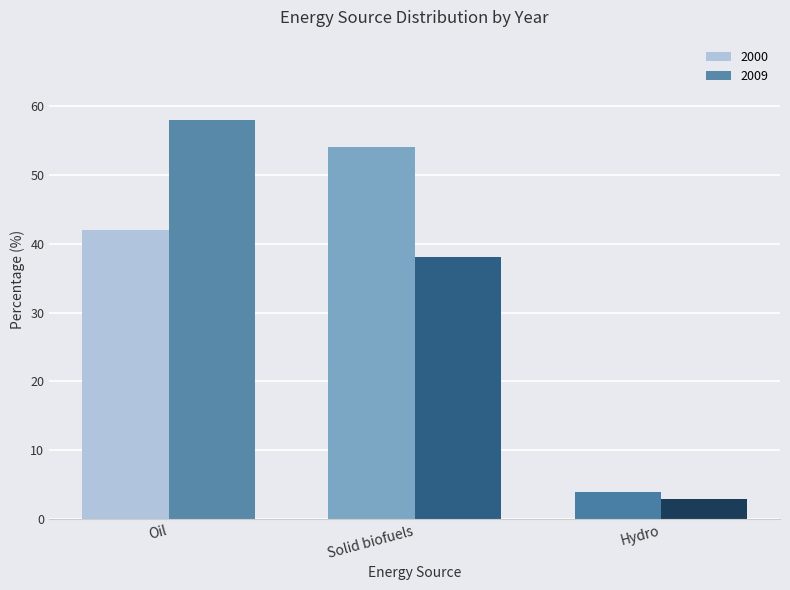

The value of 2009 at Hydro is 3. True or false?

True